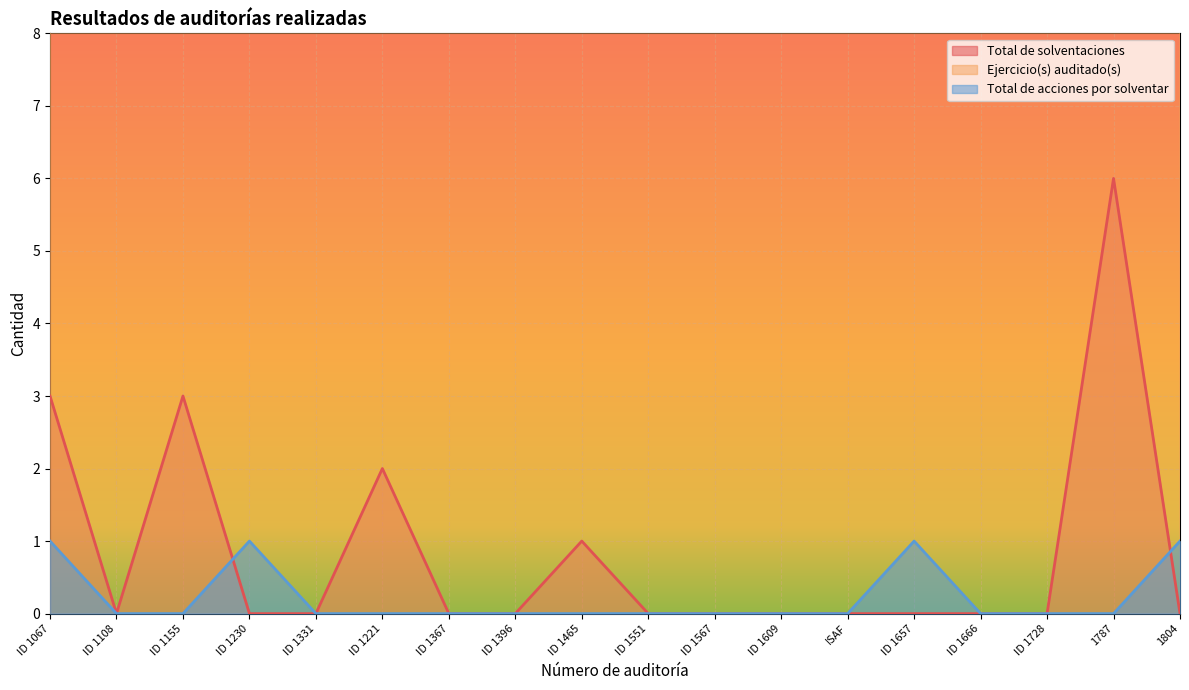

How many times do Total de acciones por solventar and Total de solventaciones cross each other?

2